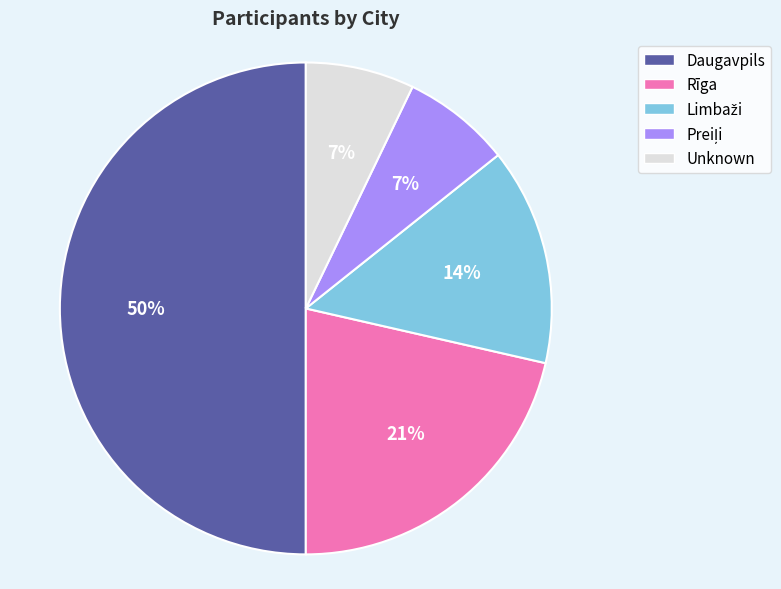

To the nearest percent, what is the average slice percentage?

20%